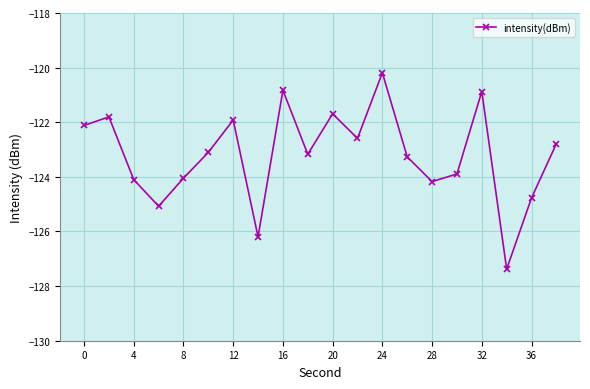

What is the difference between the maximum and minimum values?

7.2